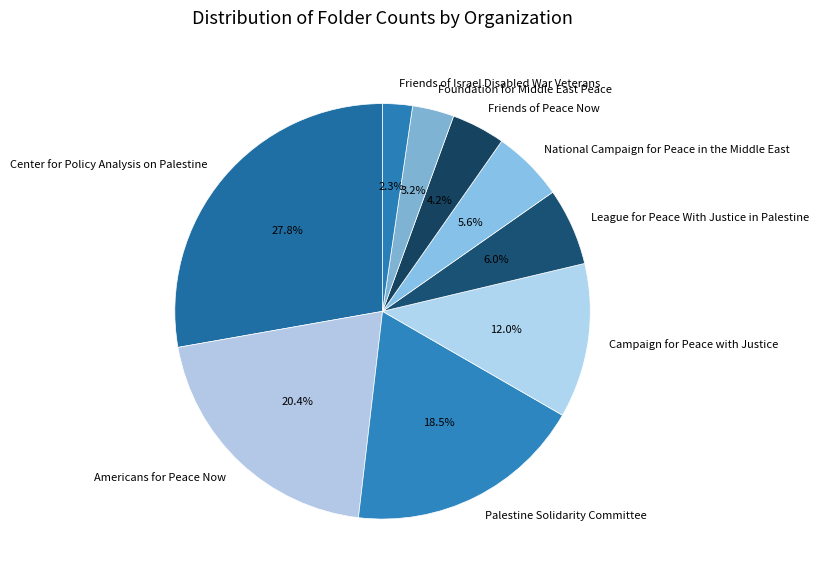

What is the ratio of the value at National Campaign for Peace in the Middle East to the value at Campaign for Peace with Justice?

0.5